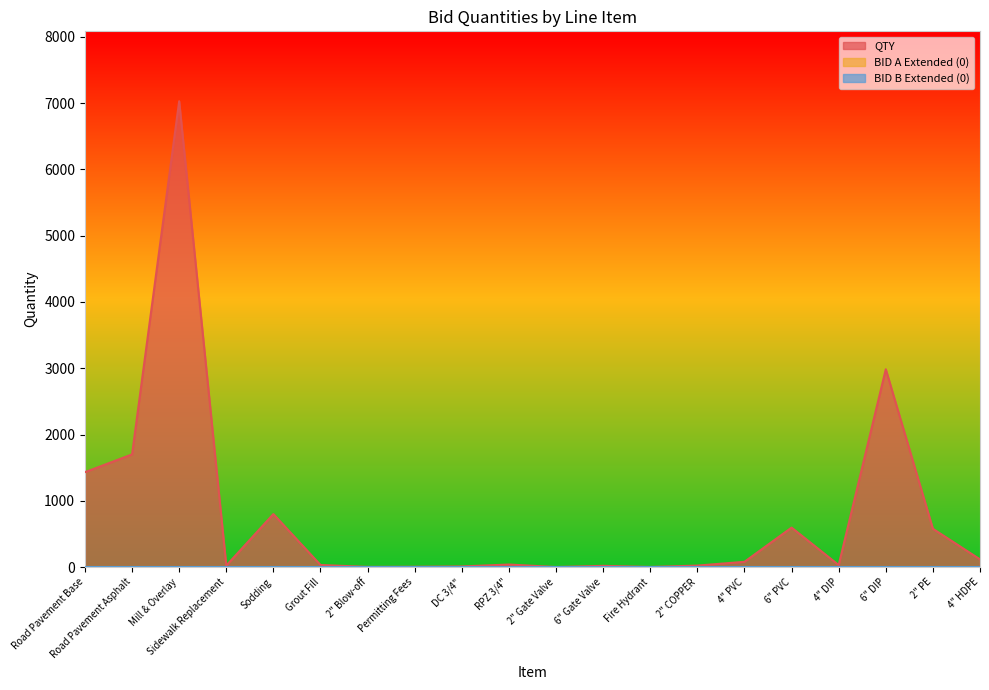

Reading left to right, list all the values displayed in this chart.

QTY: Road Pavement Base=1432	Road Pavement Asphalt=1700	Mill & Overlay=7027	Sidewalk Replacement=23	Sodding=800	Grout Fill=32	2" Blow-off=3	Permitting Fees=5	DC 3/4"=10	RPZ 3/4"=39	2" Gate Valve=1	6" Gate Valve=19	Fire Hydrant=2	2" COPPER=23	4" PVC=80	6" PVC=596	4" DIP=31	6" DIP=2984	2" PE=578	4" HDPE=117
BID A Extended (0): Road Pavement Base=0	Road Pavement Asphalt=0	Mill & Overlay=0	Sidewalk Replacement=0	Sodding=0	Grout Fill=0	2" Blow-off=0	Permitting Fees=0	DC 3/4"=0	RPZ 3/4"=0	2" Gate Valve=0	6" Gate Valve=0	Fire Hydrant=0	2" COPPER=0	4" PVC=0	6" PVC=0	4" DIP=0	6" DIP=0	2" PE=0	4" HDPE=0
BID B Extended (0): Road Pavement Base=0	Road Pavement Asphalt=0	Mill & Overlay=0	Sidewalk Replacement=0	Sodding=0	Grout Fill=0	2" Blow-off=0	Permitting Fees=0	DC 3/4"=0	RPZ 3/4"=0	2" Gate Valve=0	6" Gate Valve=0	Fire Hydrant=0	2" COPPER=0	4" PVC=0	6" PVC=0	4" DIP=0	6" DIP=0	2" PE=0	4" HDPE=0